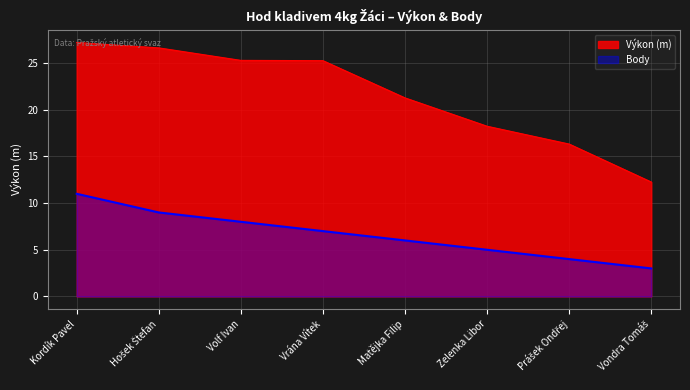

Between Vrána Vítek and Volf Ivan, which is larger?

Volf Ivan